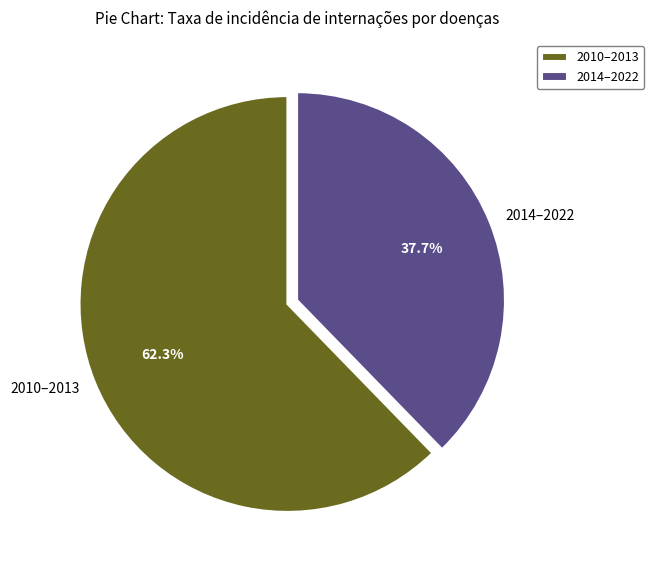

Which category accounts for the majority?

2010–2013